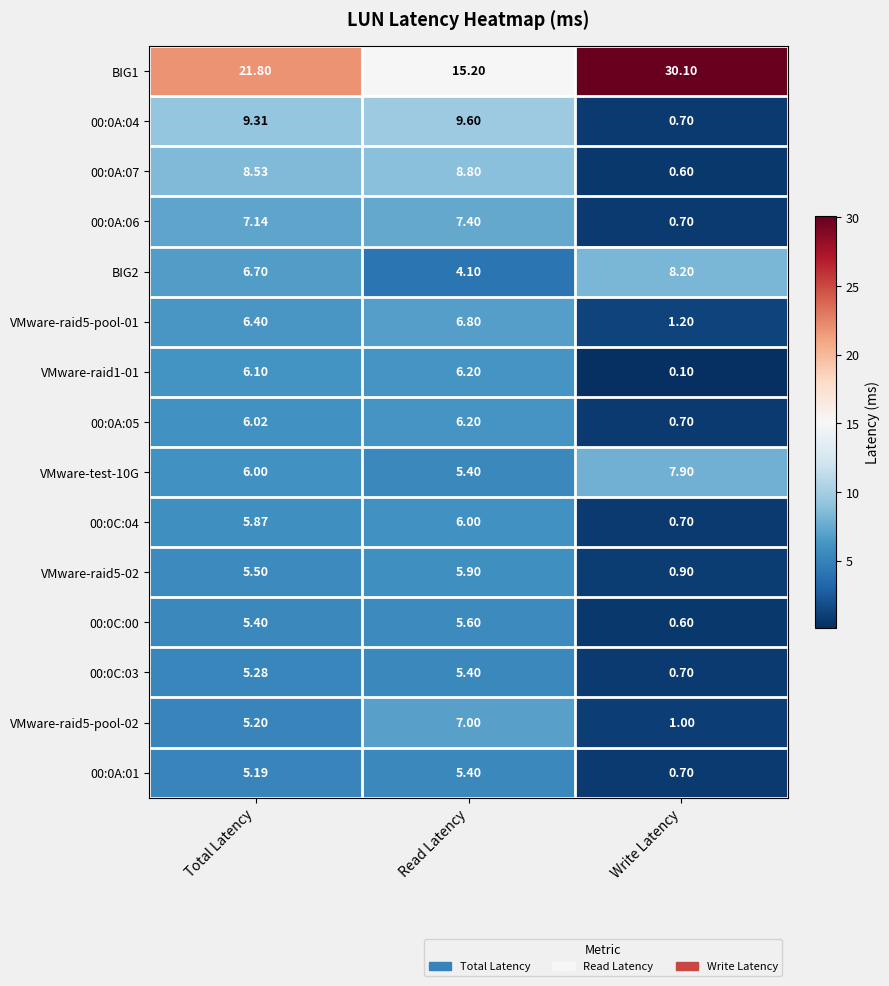

Is the value of VMware-test-10G at Total Latency greater than the value of VMware-raid5-pool-02 at Read Latency?

No